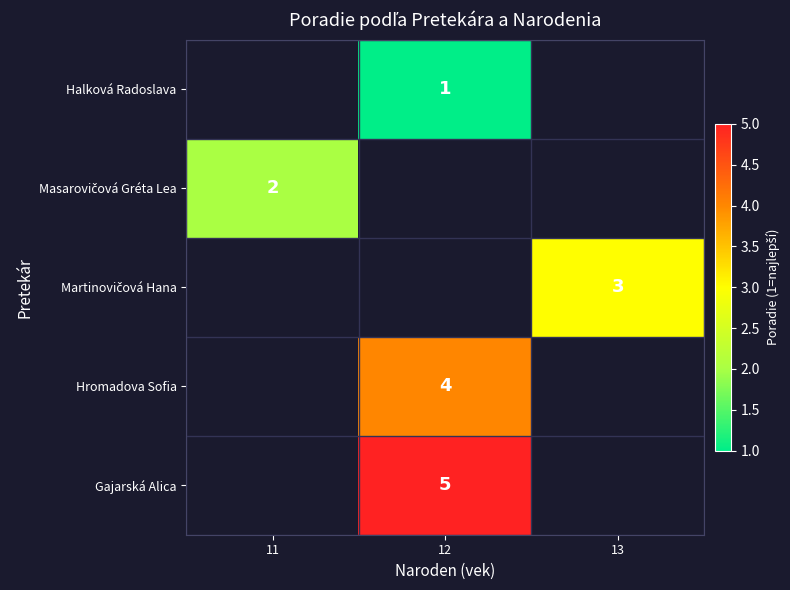

Is it true that Halková Radoslava equals 1 at 12?

True